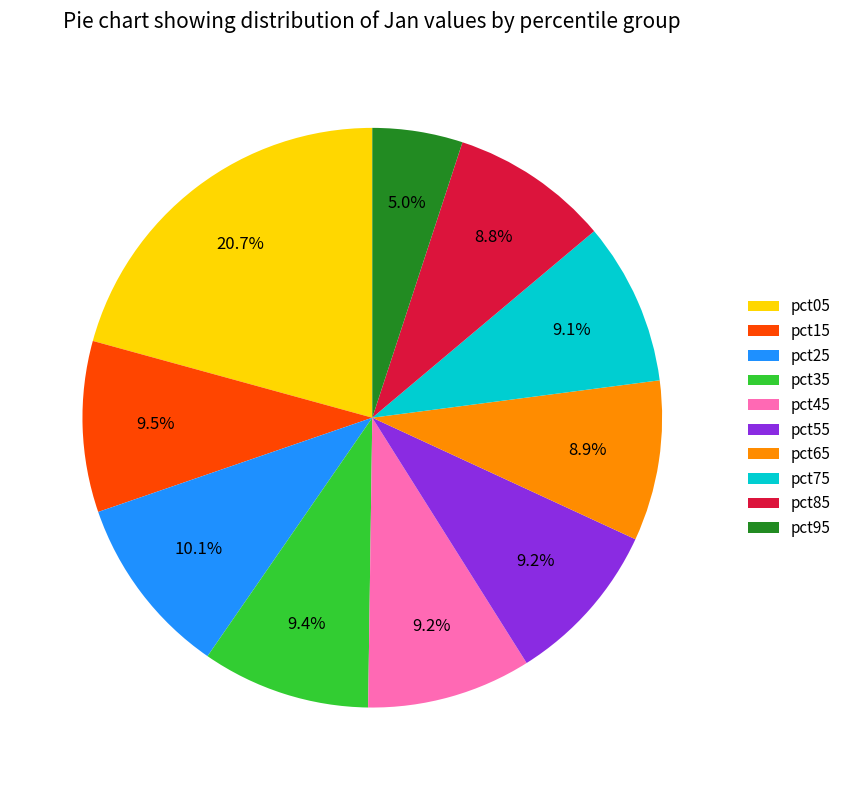

The pct65 slice represents 9% of the pie. True or false?

True